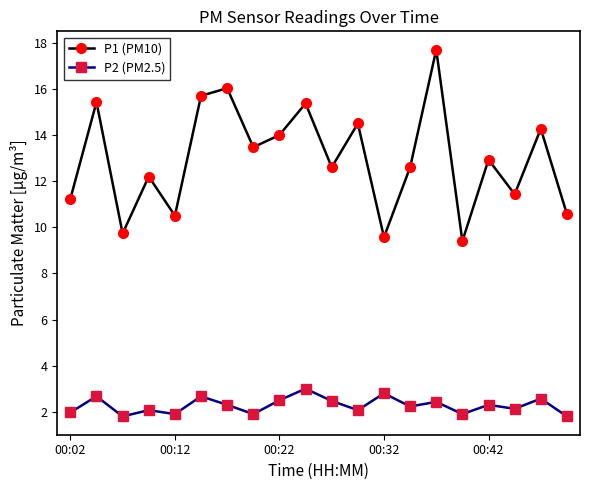

What is the difference between the maximum and second lowest values in the P1 (PM10) series?

8.1